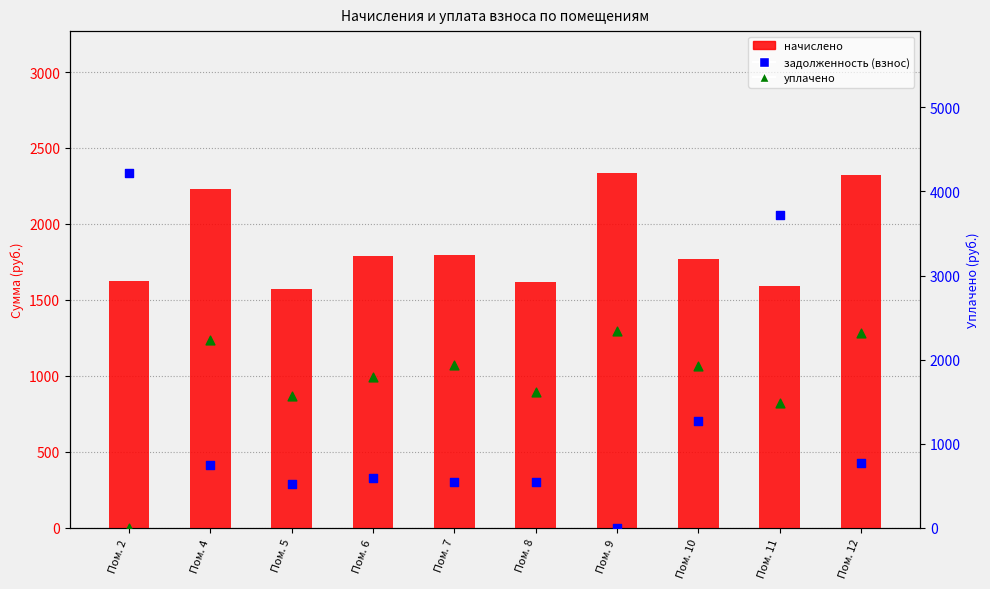

What is the total value across all series at Пом. 9?

4670.5